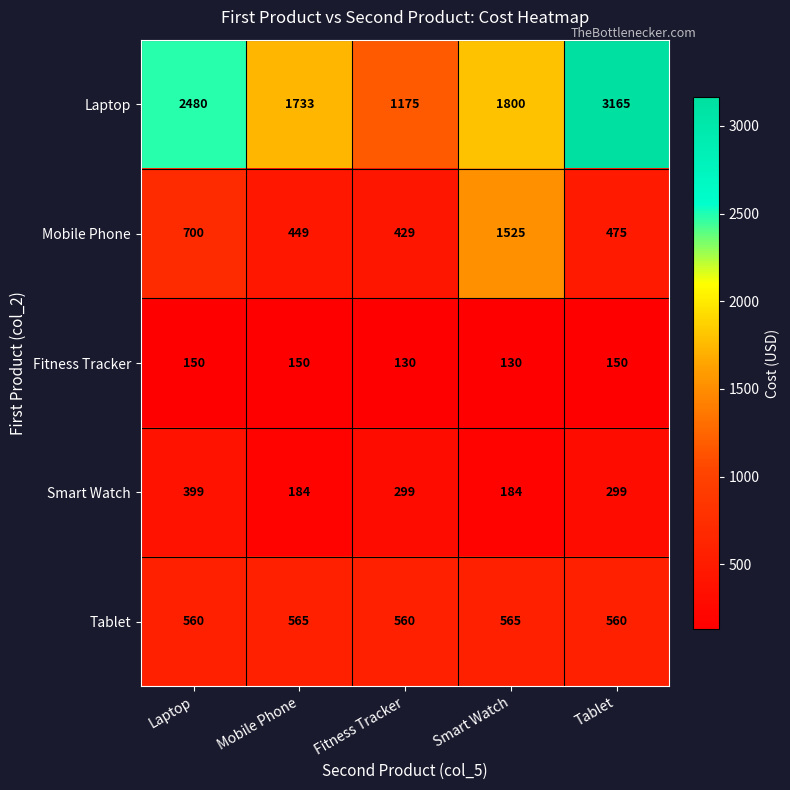

At which category is the sum across all series the highest?

Tablet